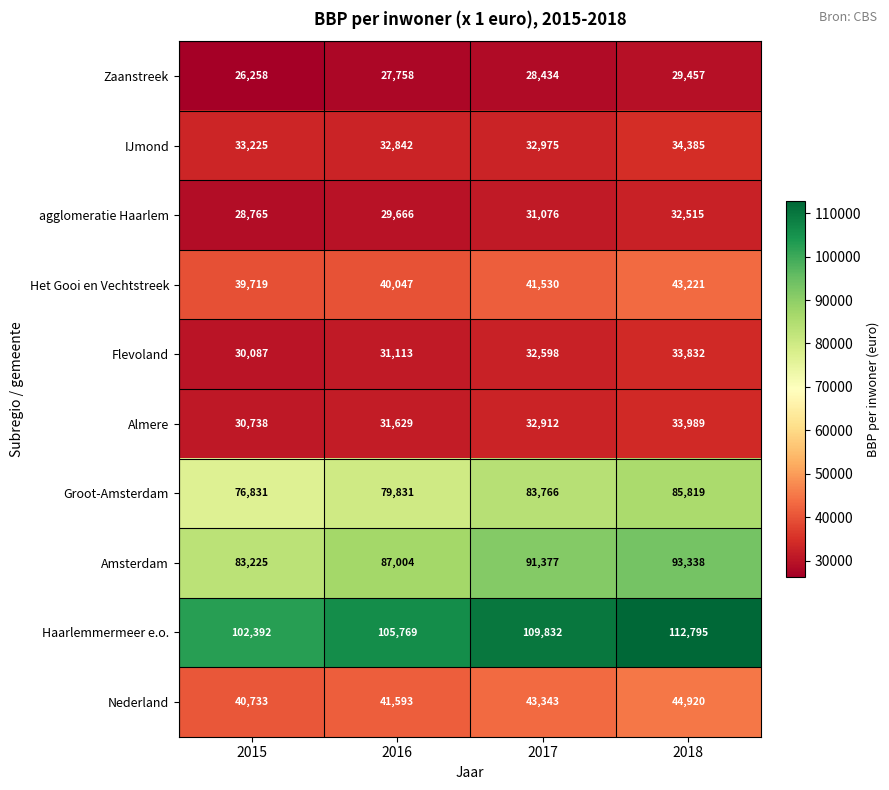

Count the number of data series in this chart.

10